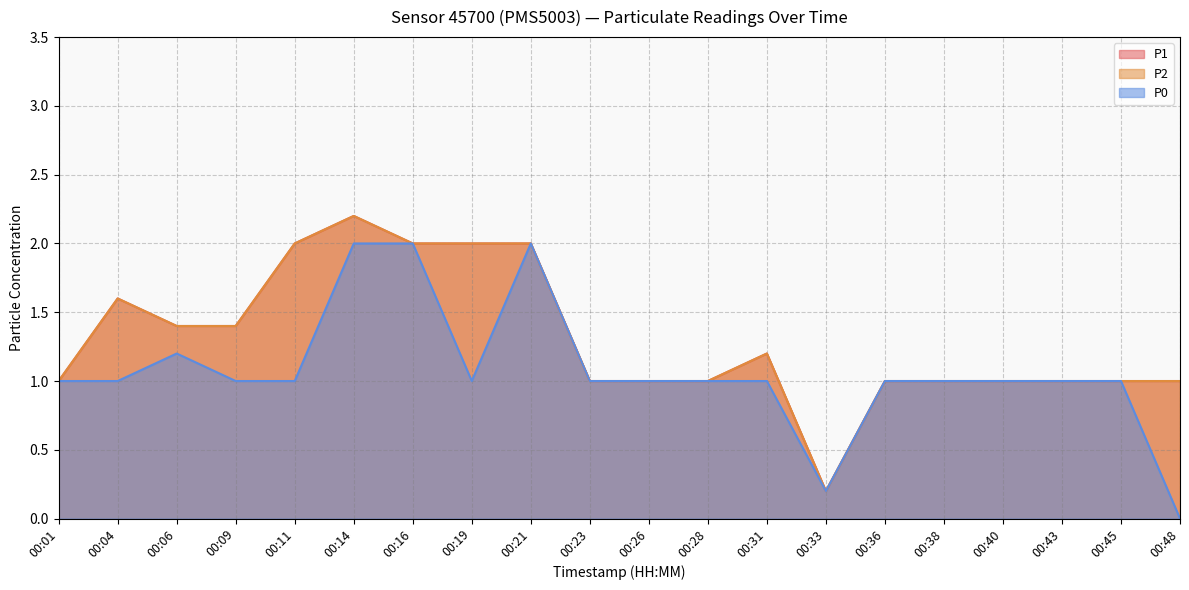

Is the value of P0 at 00:19 greater than the value of P2 at 00:33?

Yes